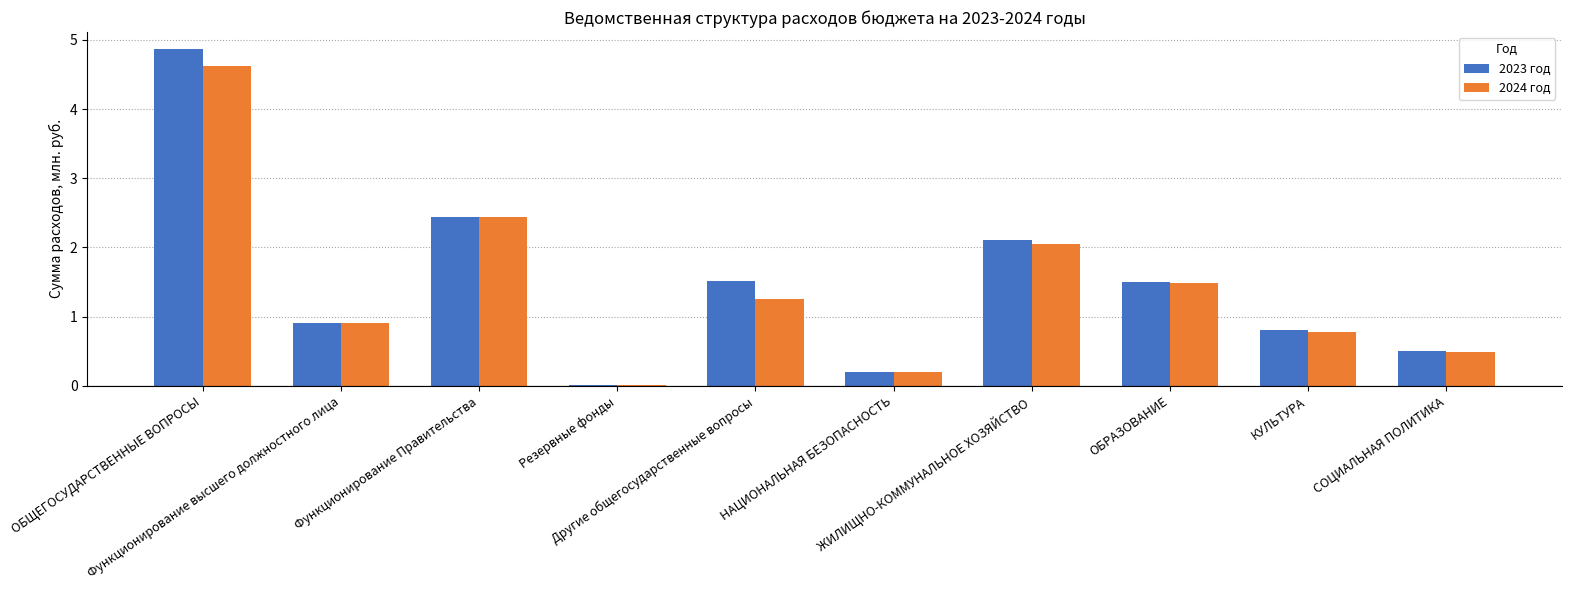

What is the sum of all 2024 год values?

14.2